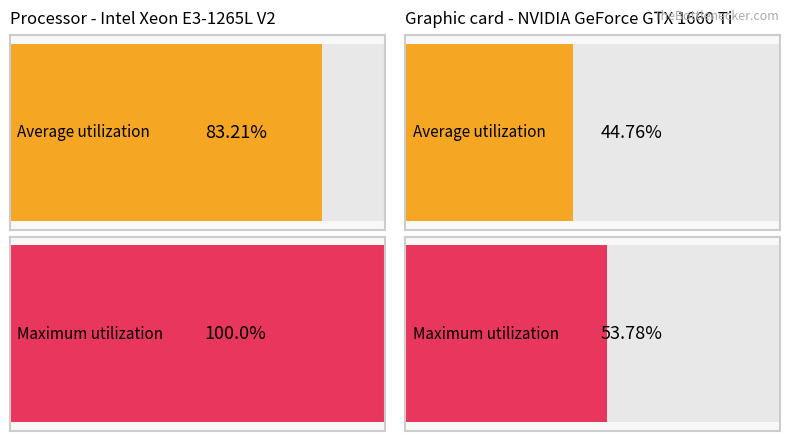

The value of Maximum utilization at 00:46 is 29.6. True or false?

False